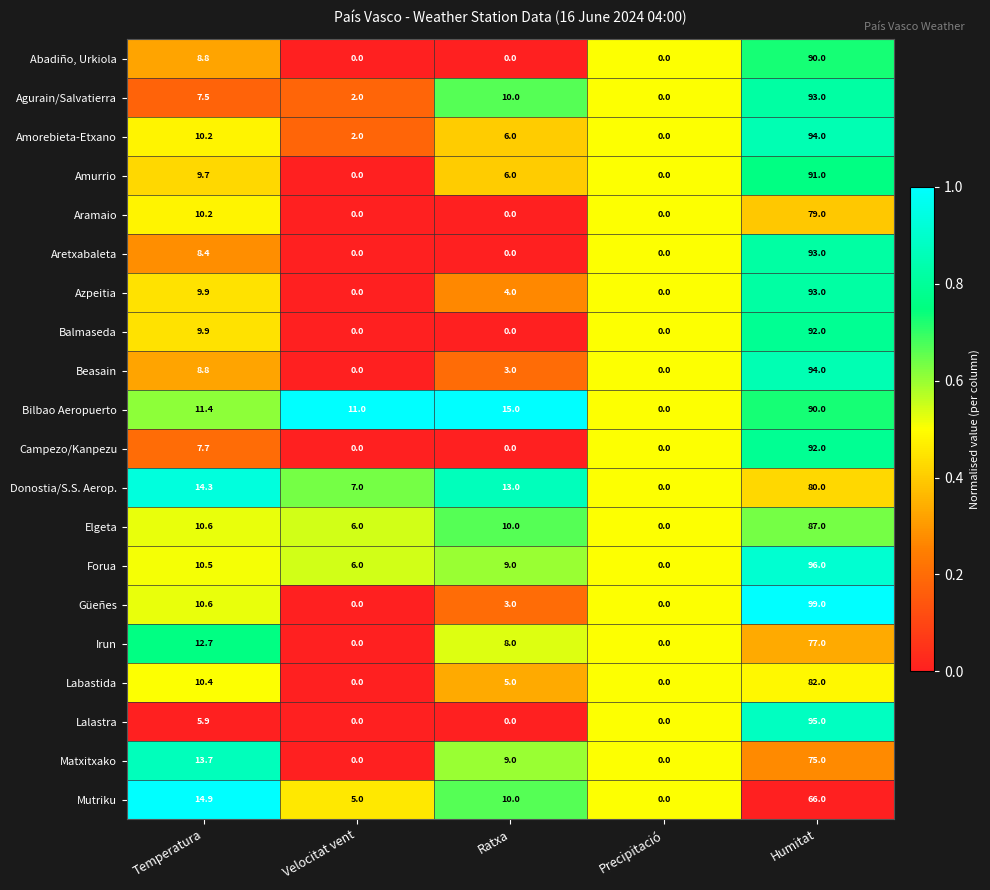

What is the maximum value shown in the chart?

99.0